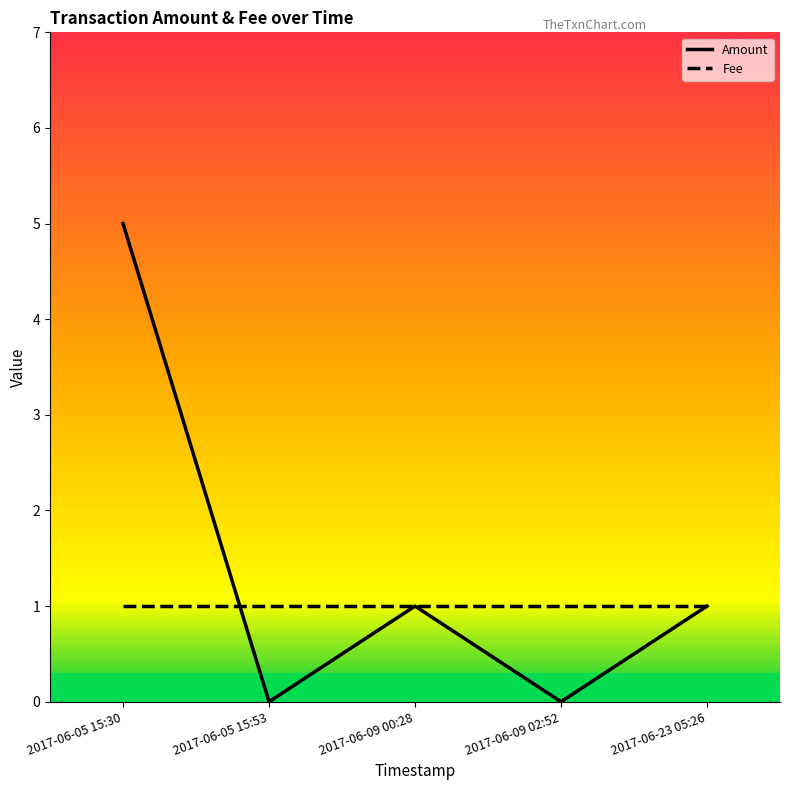

List the series in order of their overall mean, highest first.

Amount, Fee